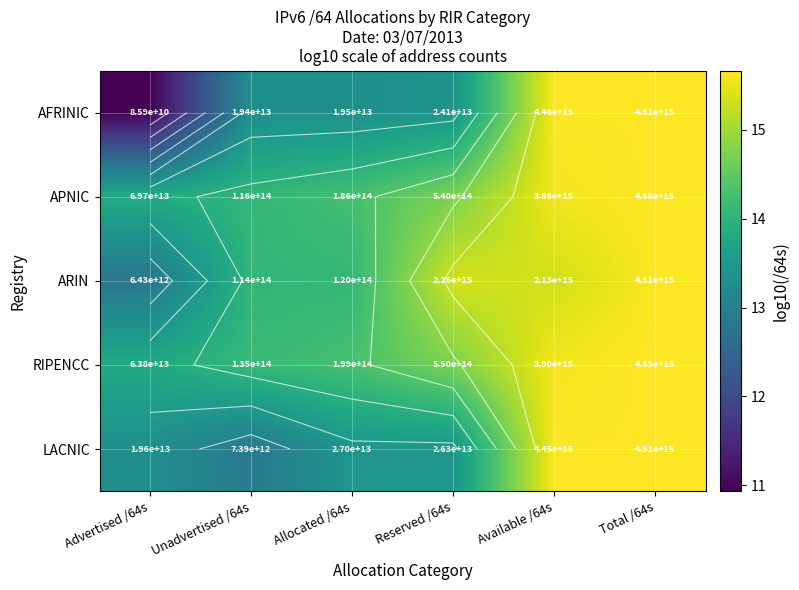

What is the average value of the APNIC series?

14.7